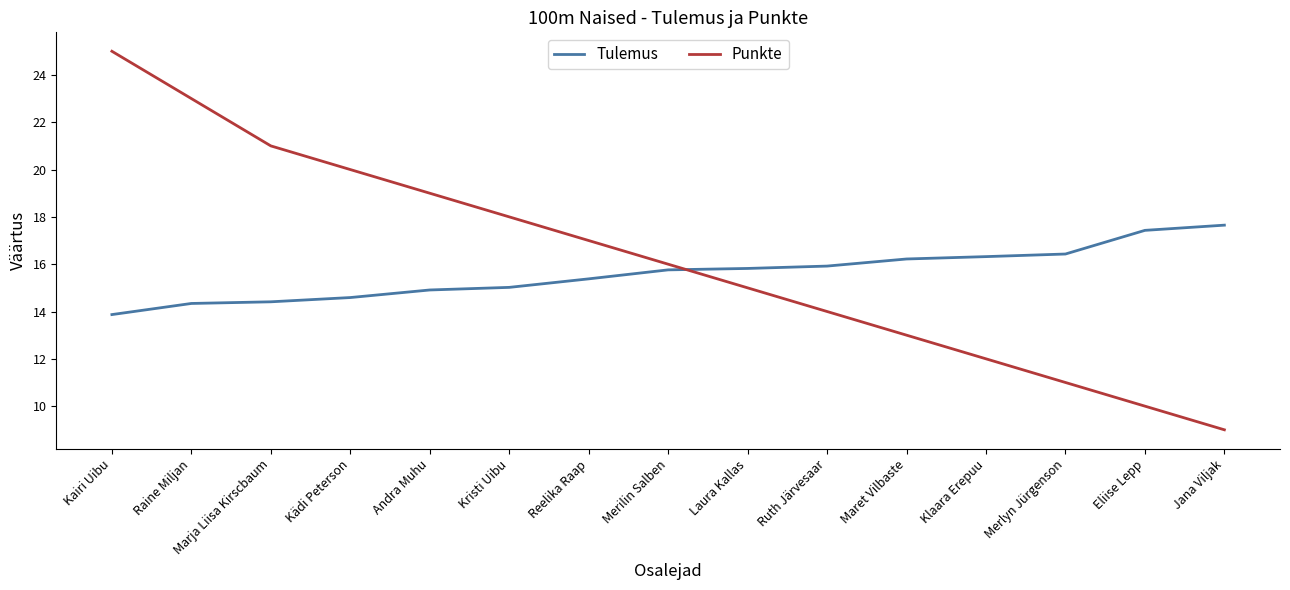

What position from the right is Kädi Peterson?

12